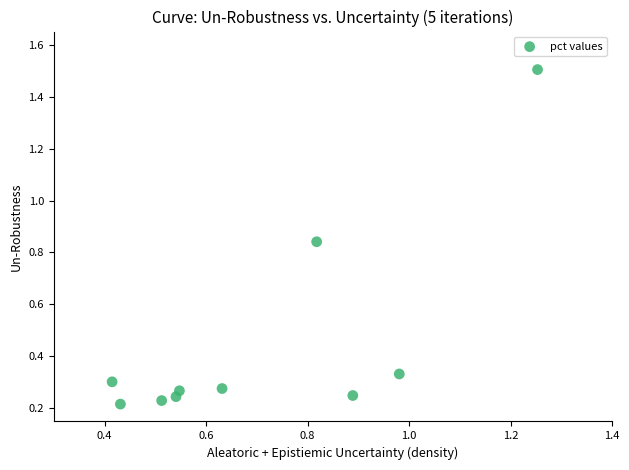

What is the average Y value?

0.4